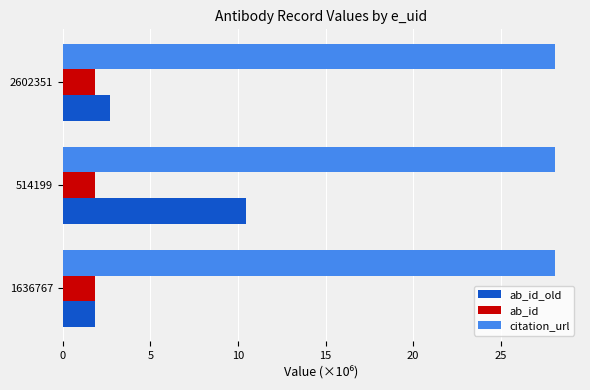

At which category is the sum across all series the highest?

514199